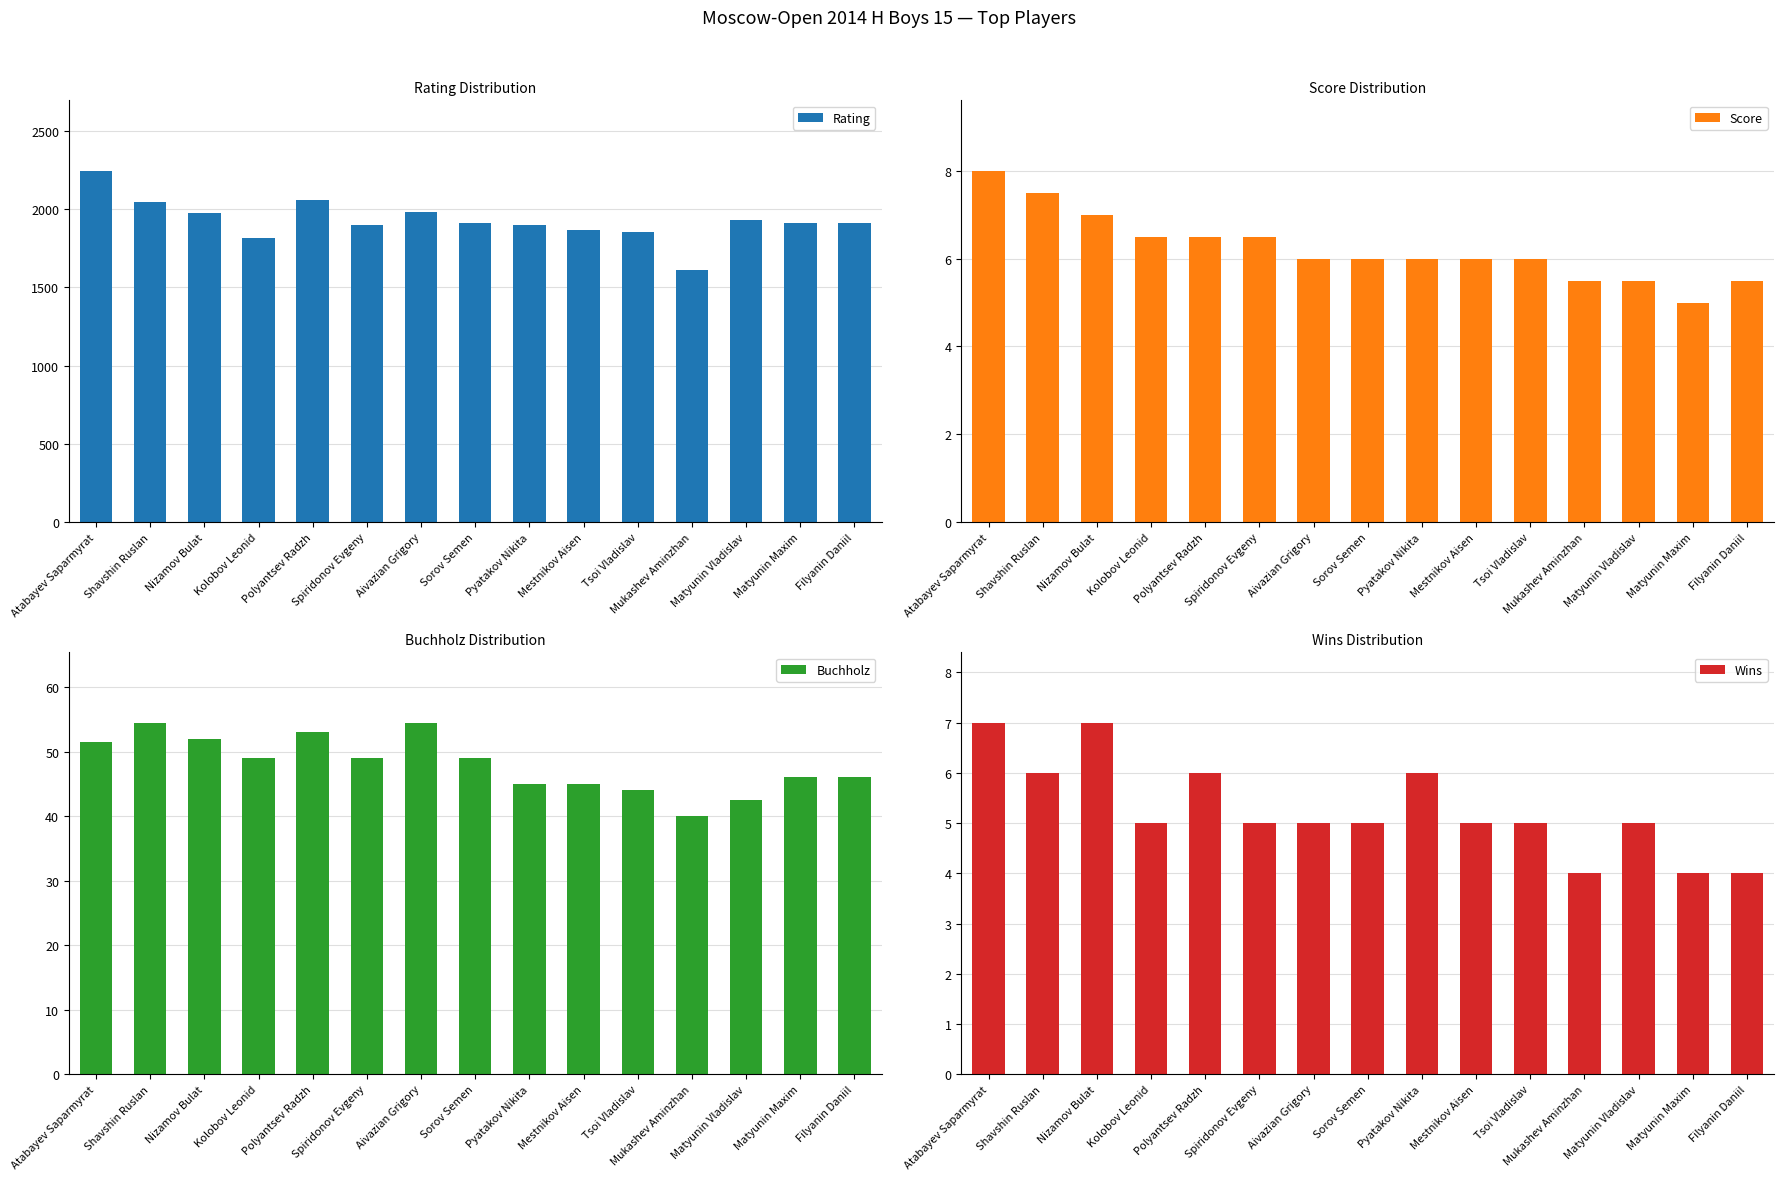

What value does the Rating series have at Kolobov Leonid?

1814